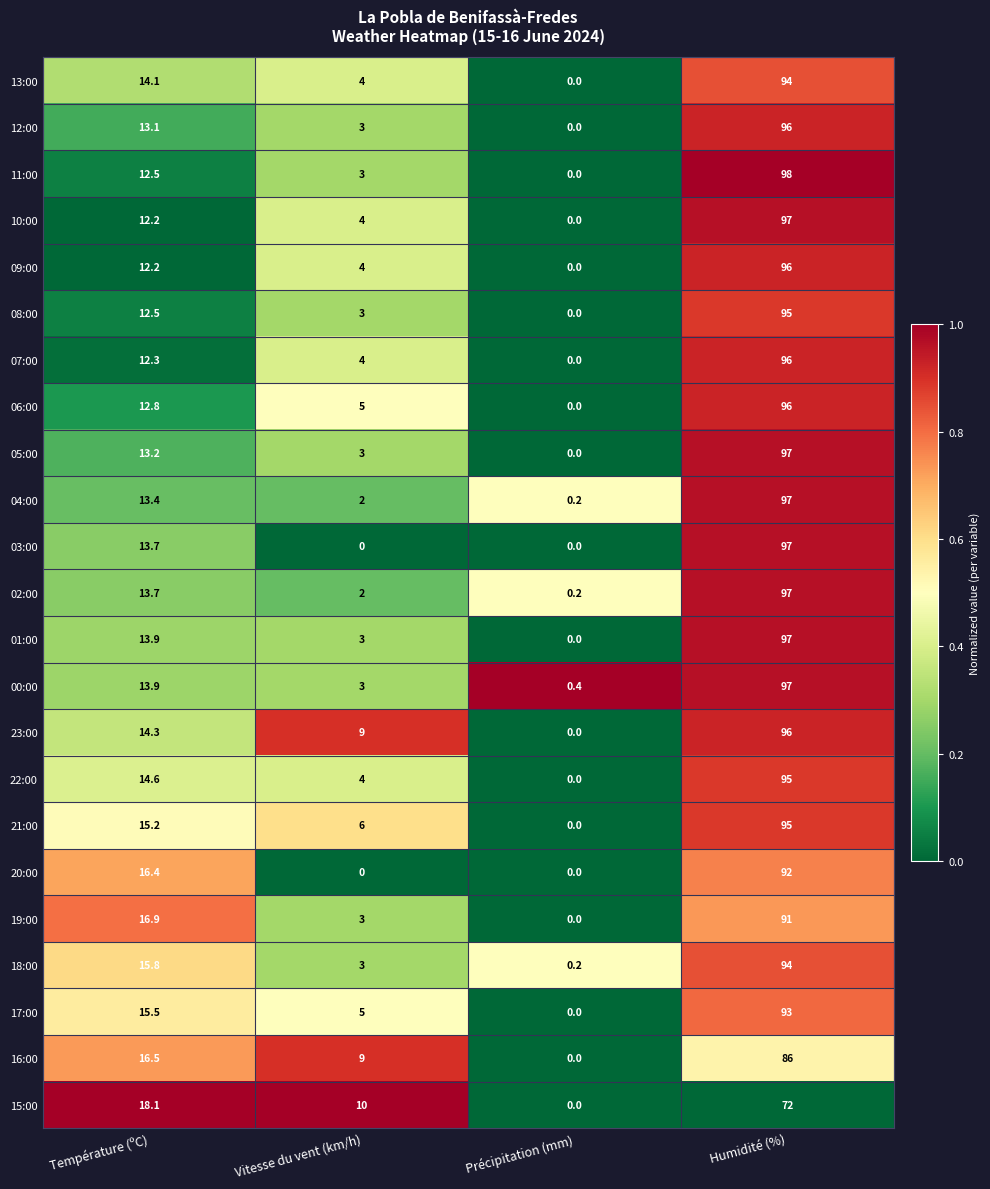

The 21:00 series shows 19.9 at Température (ºC). True or false?

False